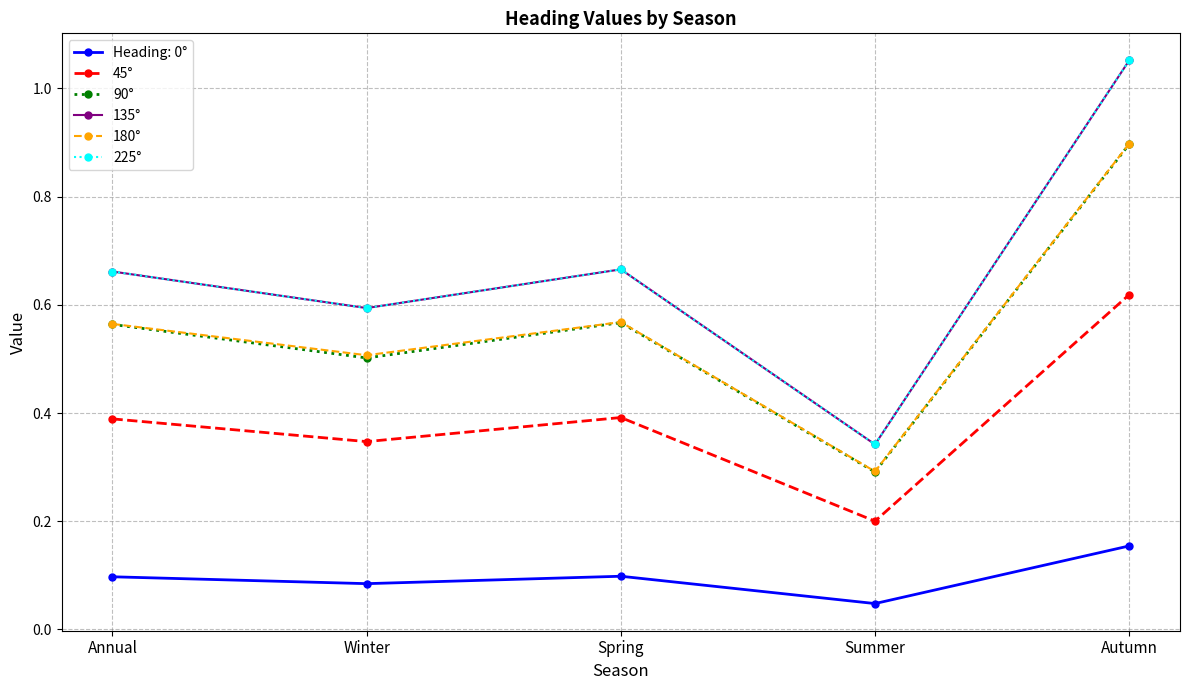

How many lines are shown in the chart?

6